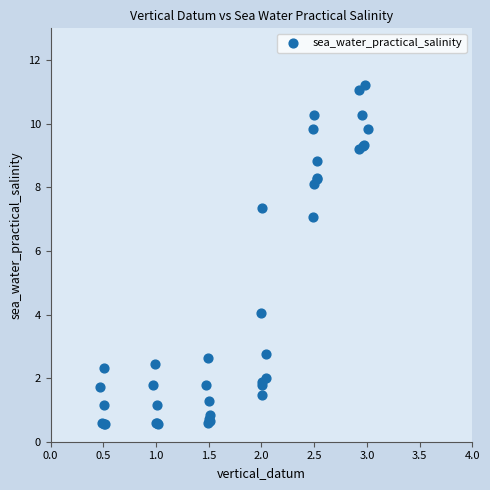

What Y value in the scatter plot is closest to 5?

4.1